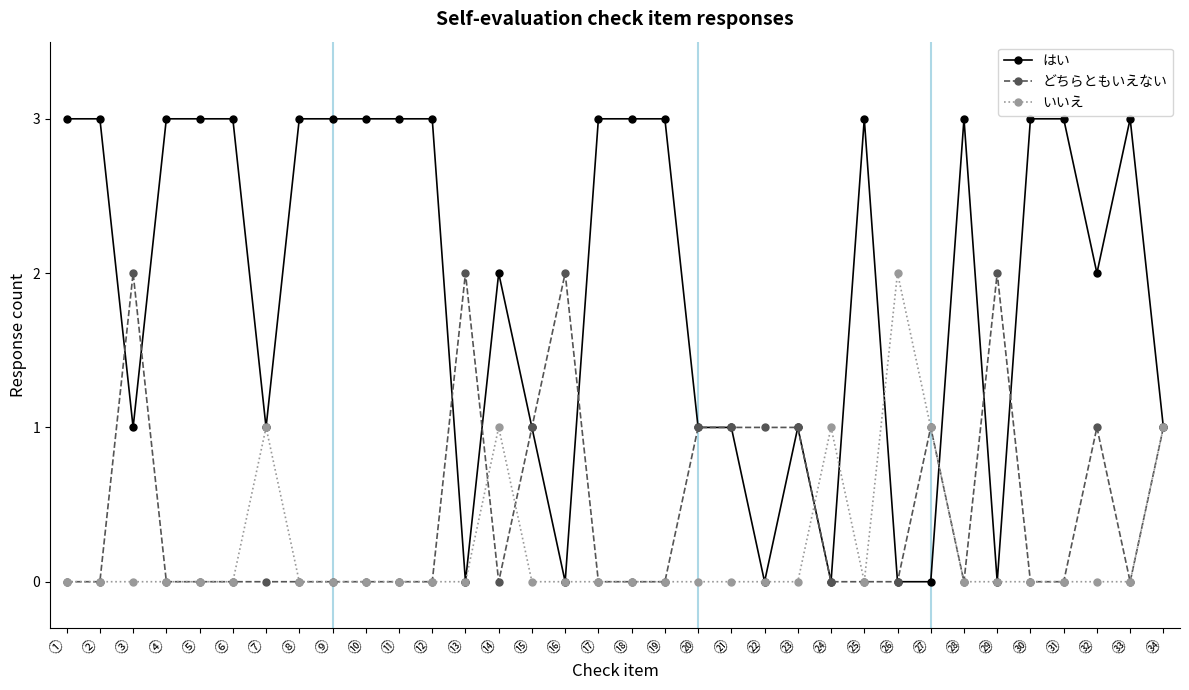

True or false: どちらともいえない has more than 0 points higher than both neighbors.

True